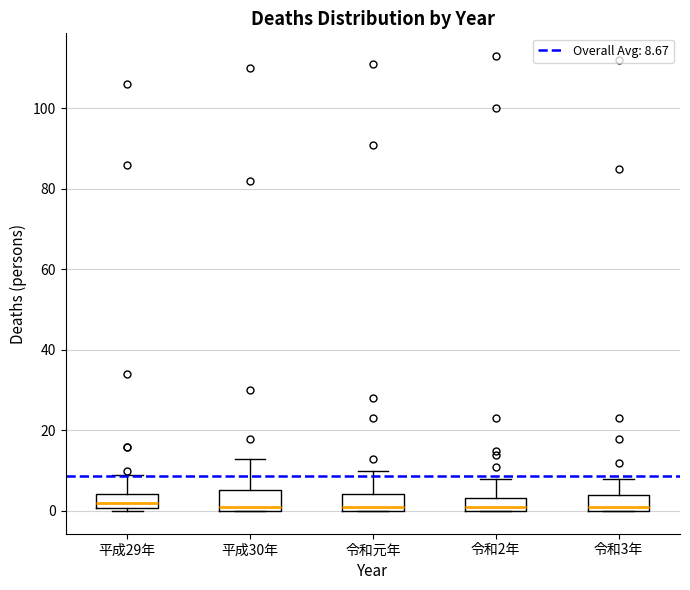

Reading left to right, transcribe this box plot: for each box, give where its median line is, the range the box spans, and where its two whiskers end, as read against the y-axis. The values are not printed on the chart, so give them approximately, as read against the axis.

平成29年: median 2, box 0 to 4, whiskers 0 (just below the box's lower edge) to 10
平成30年: median 2, box 0 to 6, whiskers 0 to 14
令和元年: median 2, box 0 to 4, whiskers 0 to 10
令和2年: median 2, box 0 to 4, whiskers 0 to 8
令和3年: median 2, box 0 to 4, whiskers 0 to 8